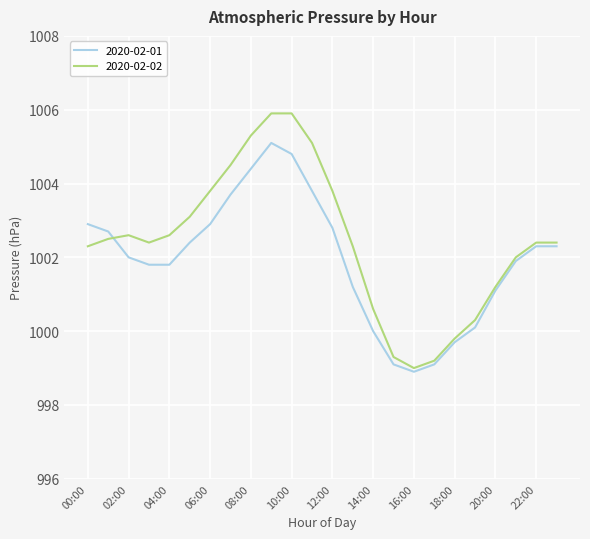

How many distinct data groups are displayed?

2